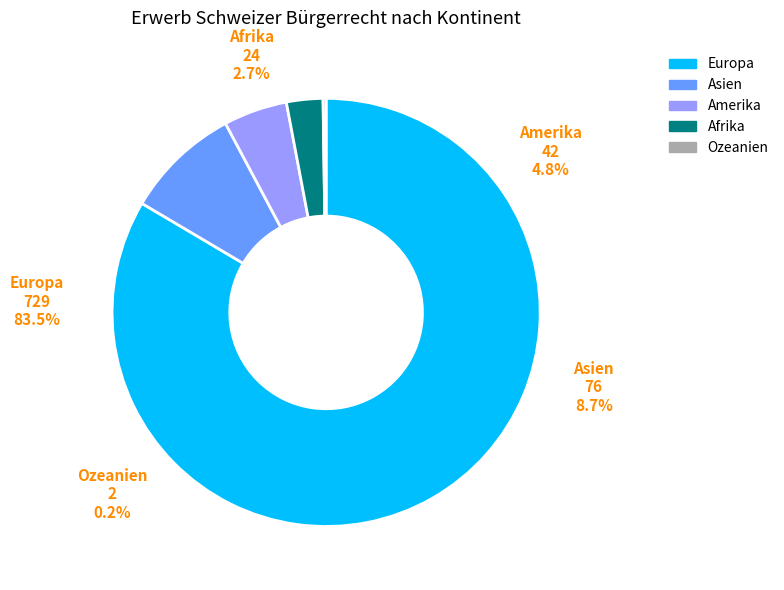

To the nearest percent, what is the difference between the Amerika and Afrika slice percentages?

2%